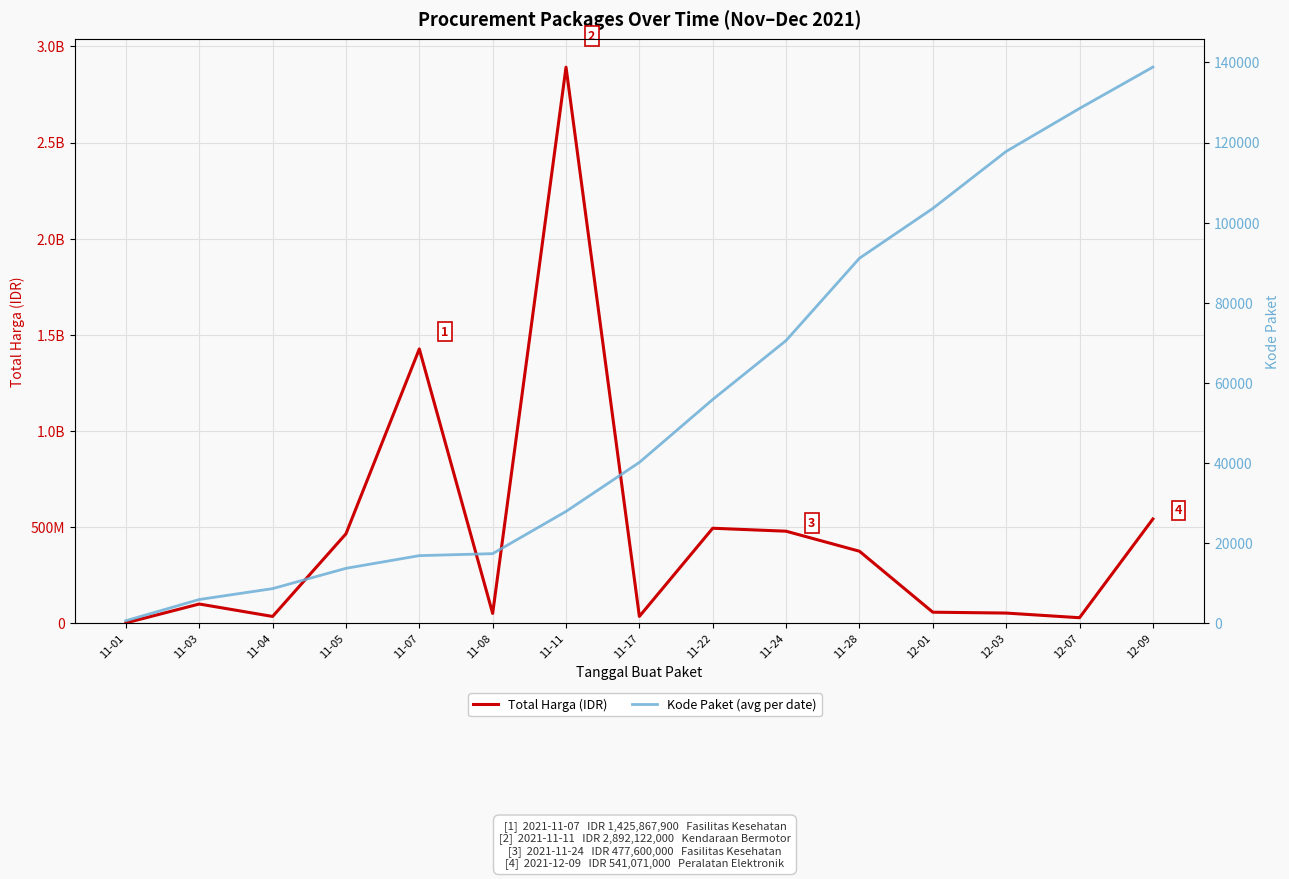

List the labels in order of Kode Paket (avg per date) value, smallest first.

11-01, 11-03, 11-04, 11-05, 11-07, 11-08, 11-11, 11-17, 11-22, 11-24, 11-28, 12-01, 12-03, 12-07, 12-09